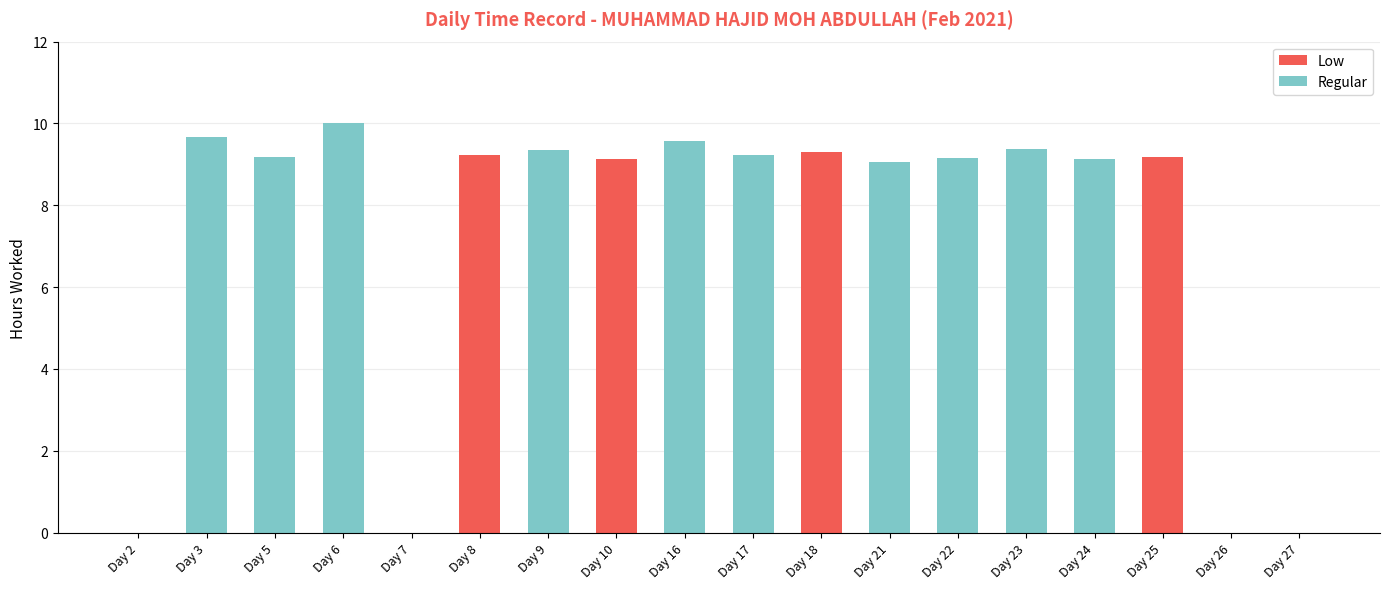

At which category is the sum across all series the highest?

Day 6